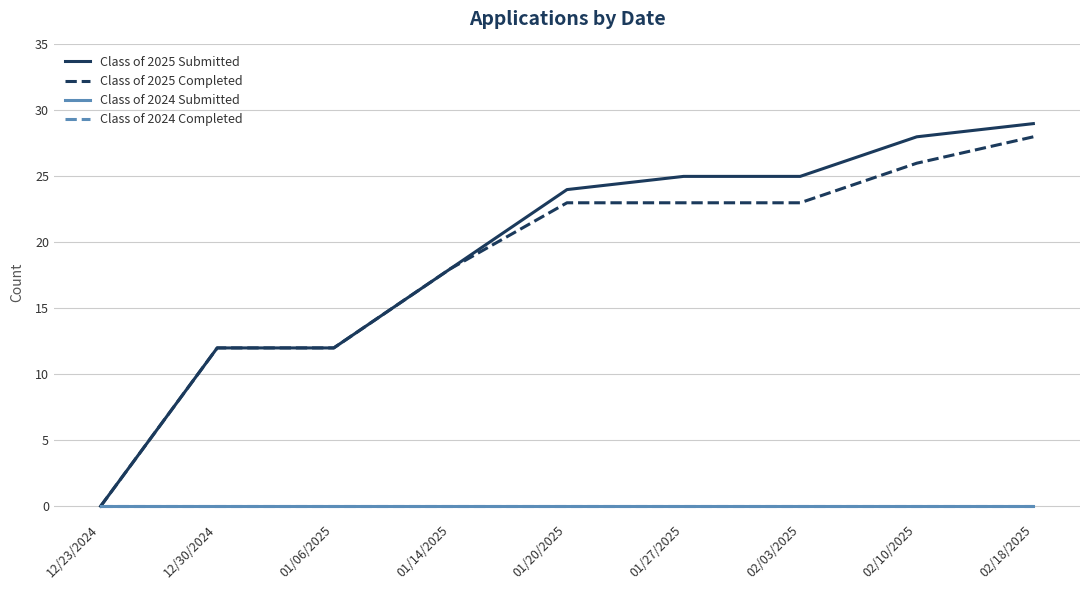

List the series in order of their peak value, highest first.

Class of 2025 Submitted, Class of 2025 Completed, Class of 2024 Submitted, Class of 2024 Completed